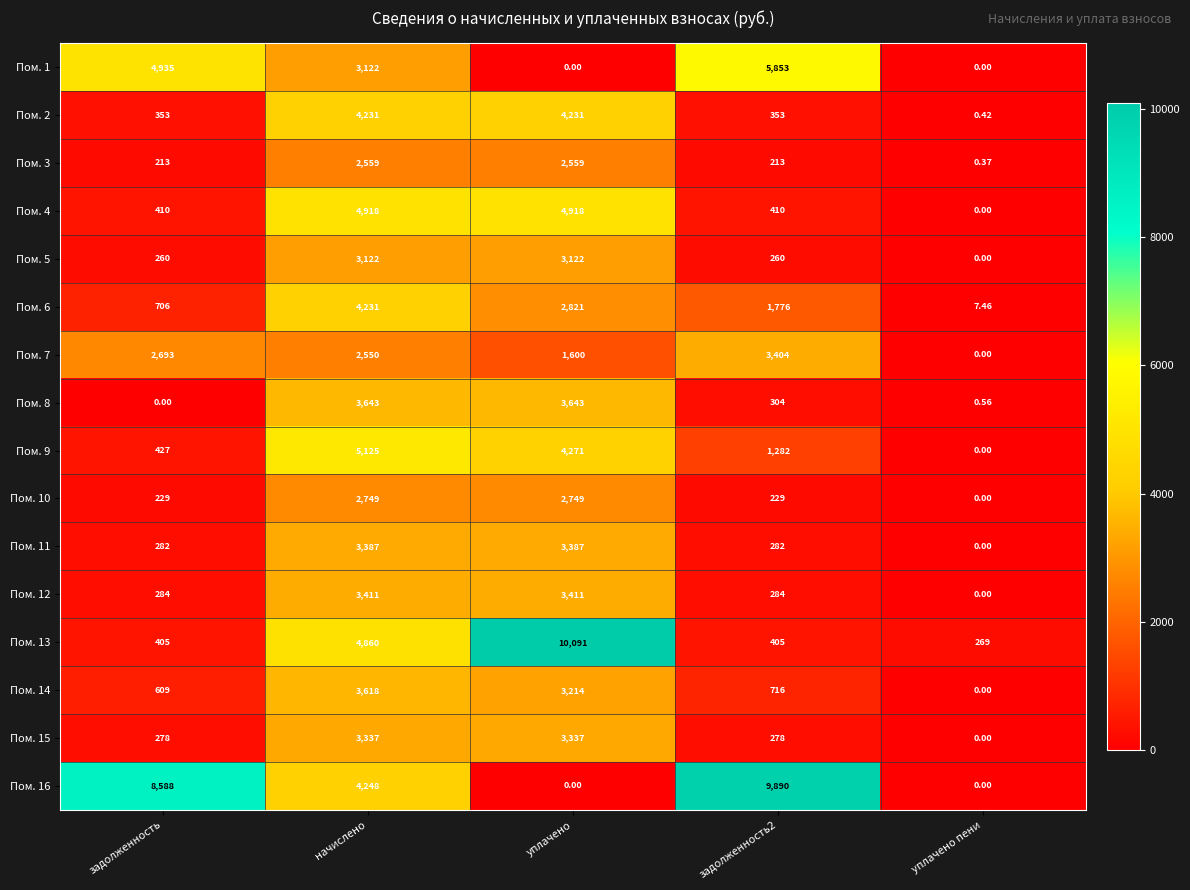

Is the value of Пом. 12 at начислено greater than the value of Пом. 9 at задолженность2?

Yes